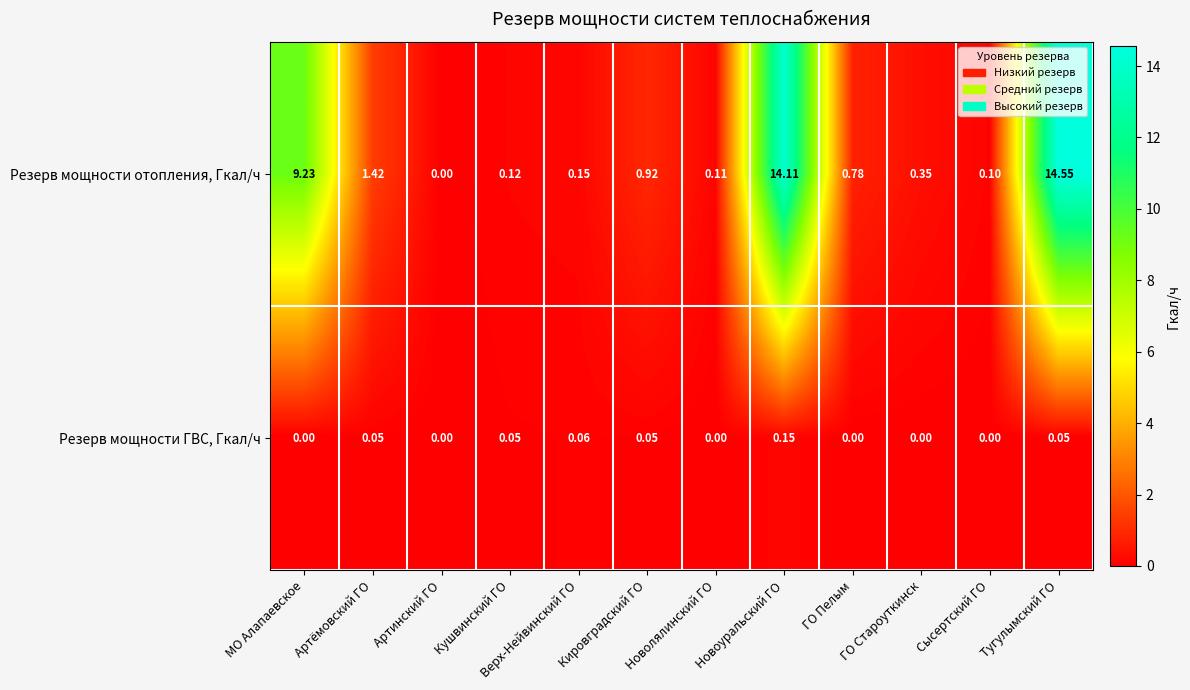

How many categories are shown in the chart?

12